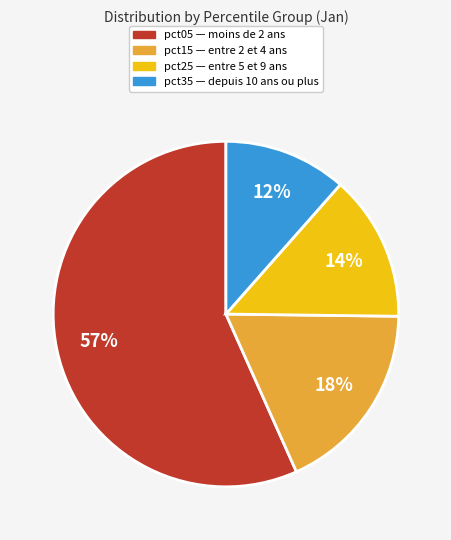

To the nearest percent, what is the difference between the largest and smallest slice percentages?

45%